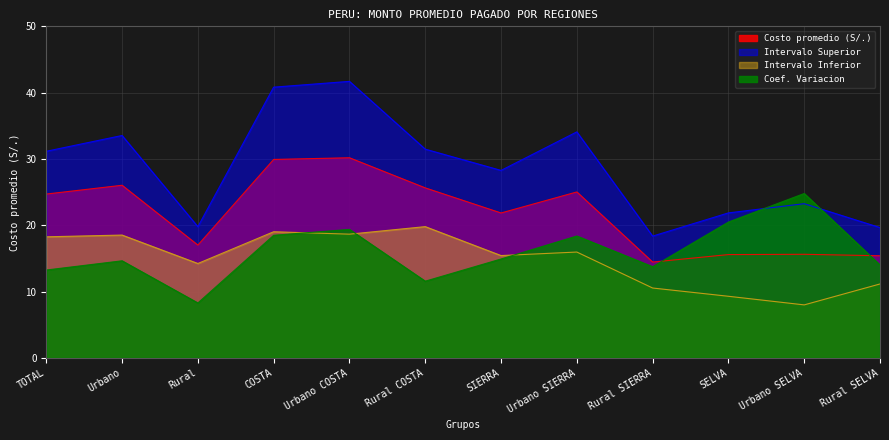

What is the sum of all Costo promedio (S/.) values?

261.4